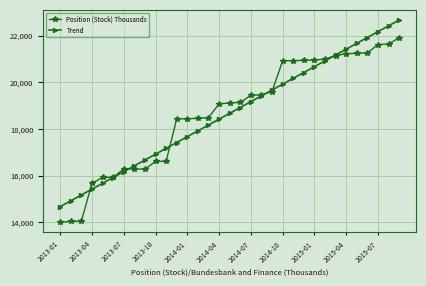

Rank the series by their maximum value, from lowest to highest.

Position (Stock) Thousands, Trend